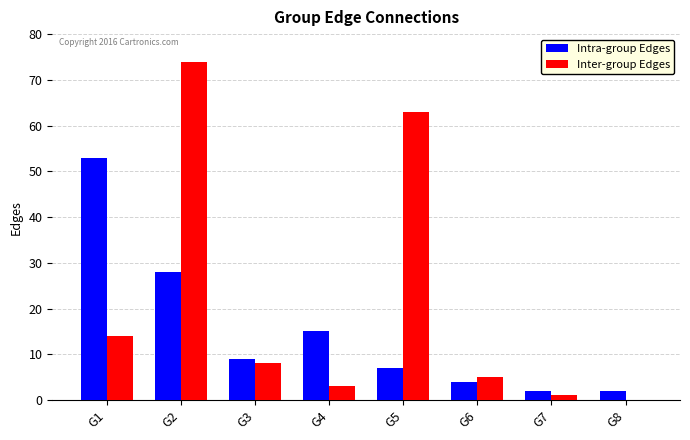

Are the bars horizontal?

No